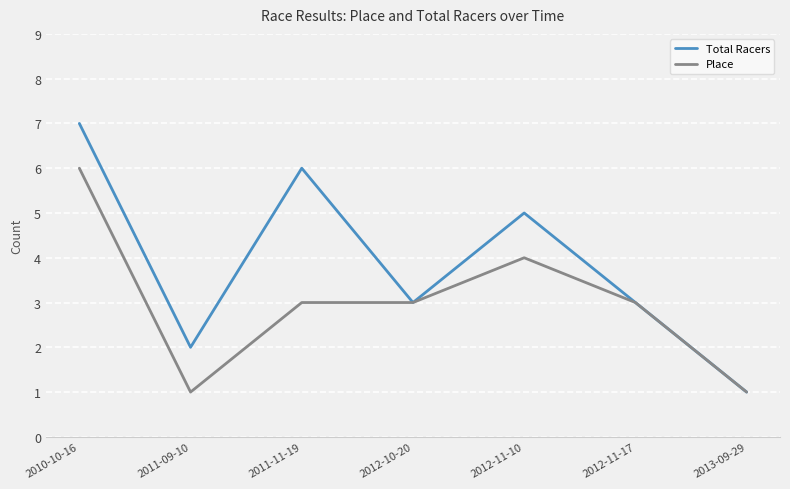

True or false: Total Racers has a value of 5 at 2012-11-10.

True